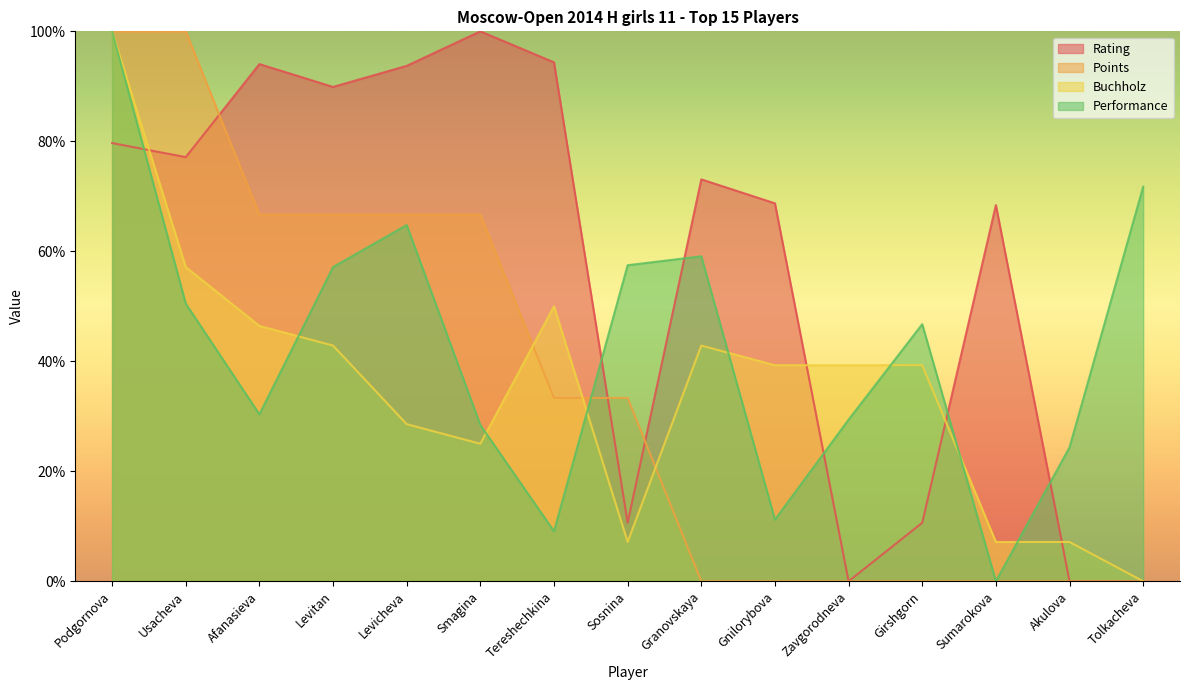

How many categories are shown in the chart?

15